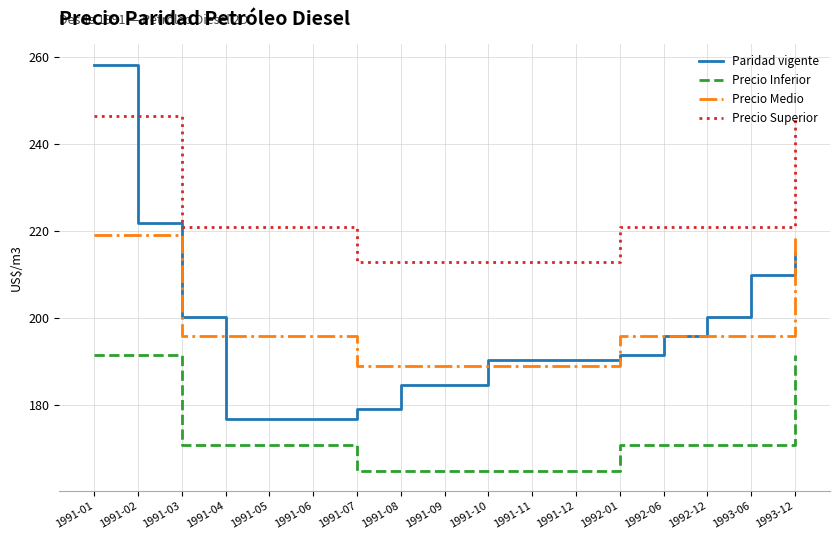

Read the Precio Medio value at 1991-07.

189.0